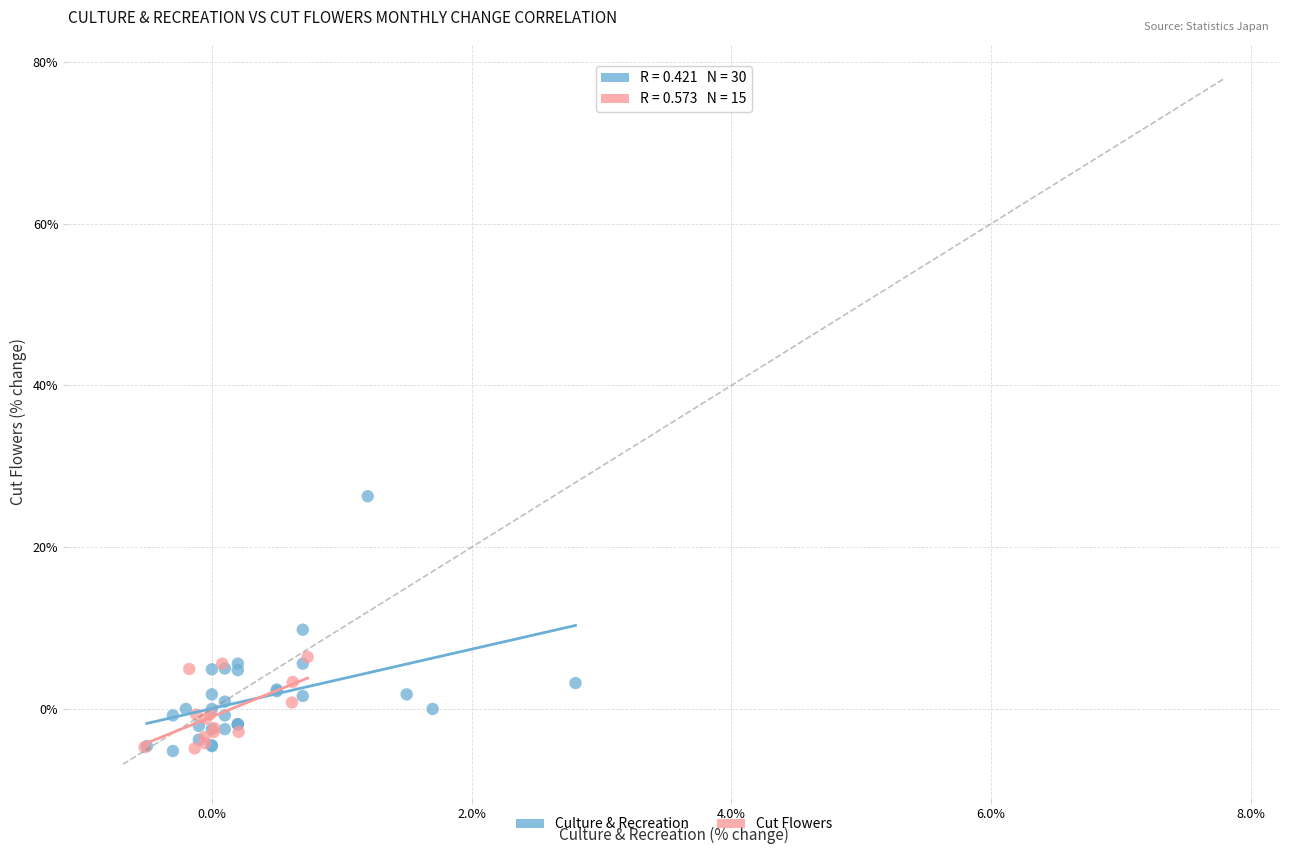

Which series reaches the maximum Y coordinate?

Culture & Recreation